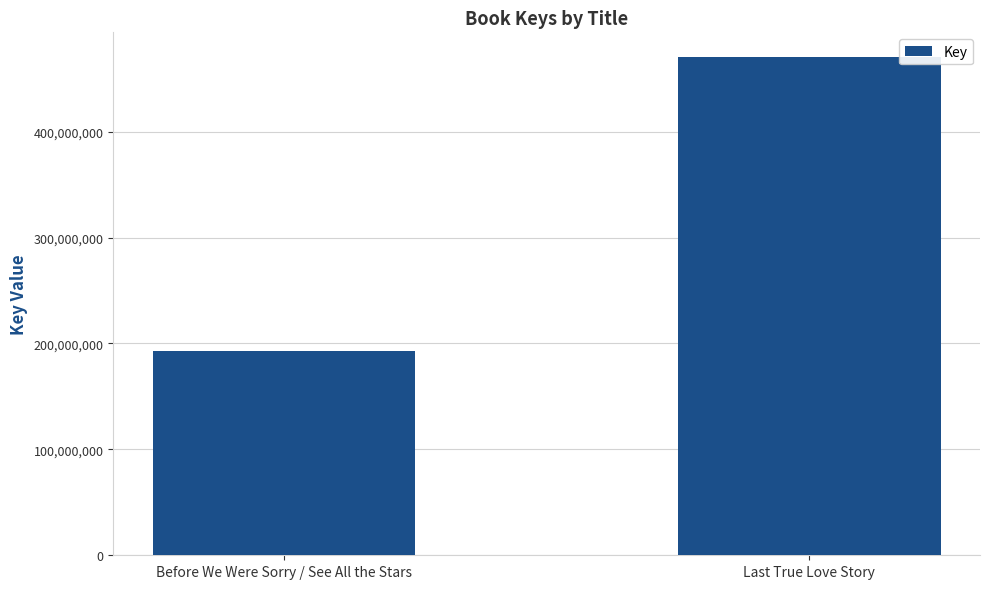

What is the greatest value displayed?

470276102